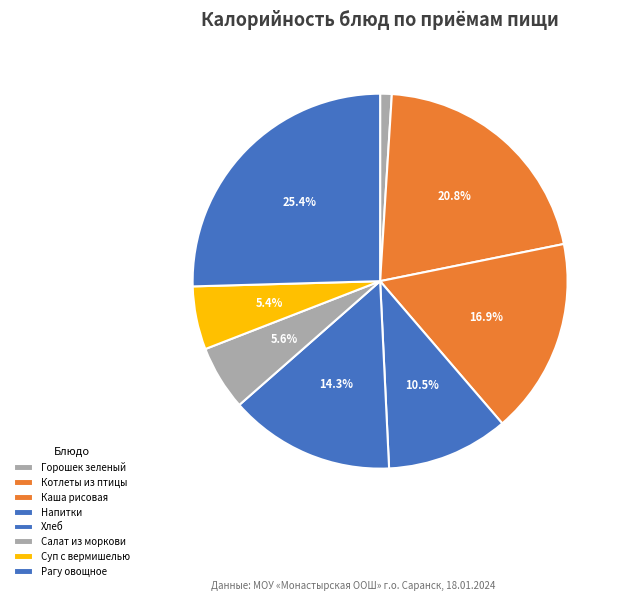

Which category has the smallest portion of the pie?

Горошек зеленый